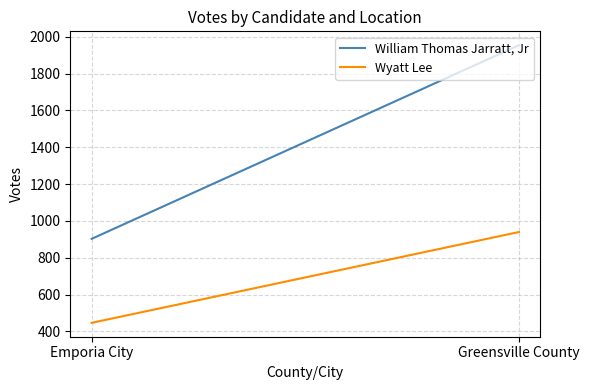

What is the label of the 1st point from the left?

Emporia City